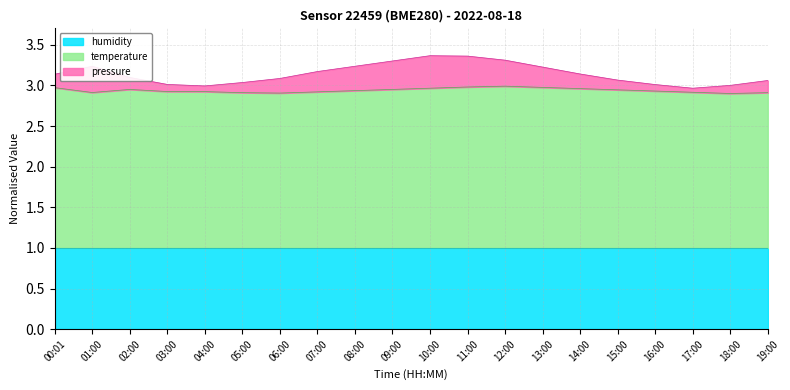

Does the chart have visible grid lines?

Yes